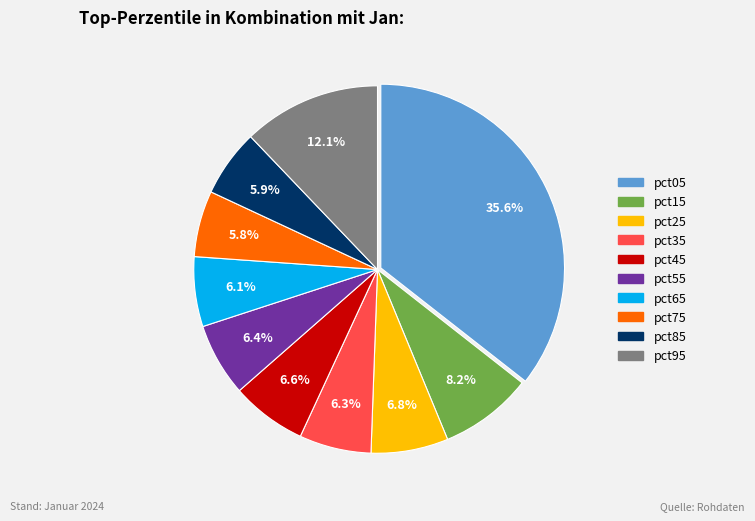

Is pct05 the majority of the pie?

No